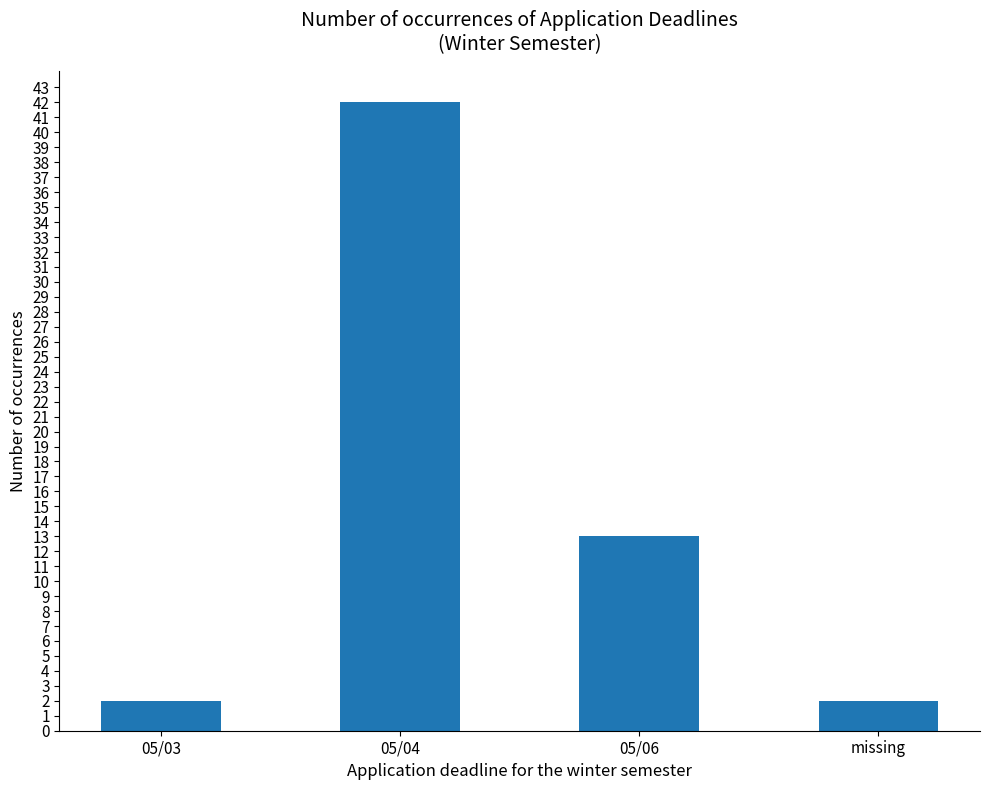

Reading left to right, list all the values displayed in this chart.

2	42	13	2